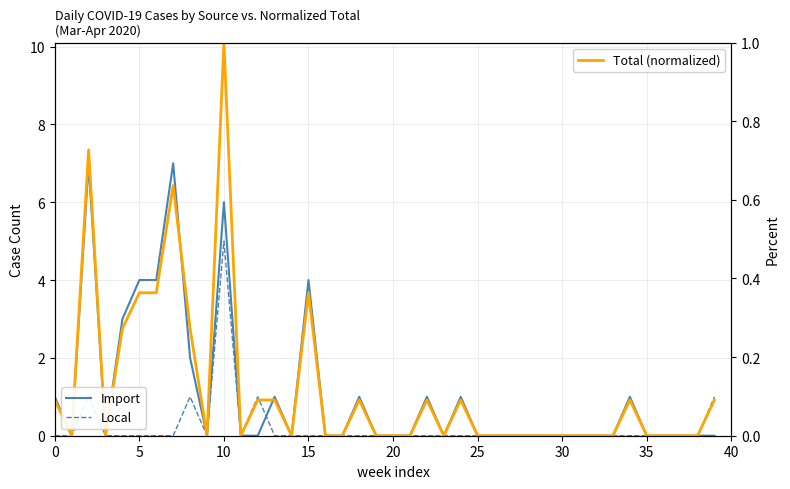

What is the sum of all Import values?

43.0